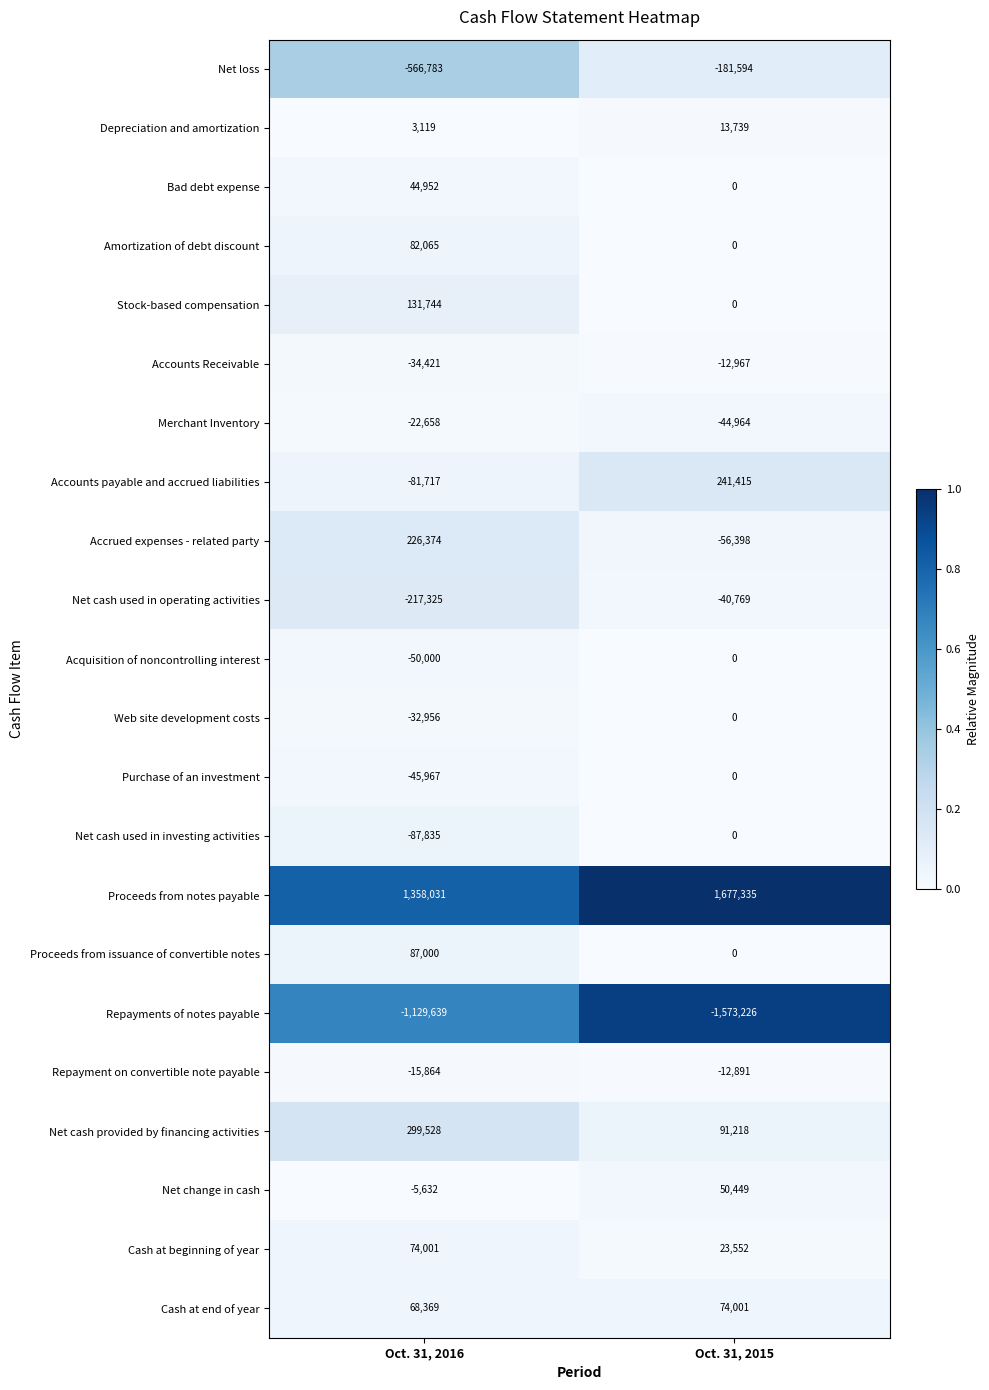

What is the total value across all series at Oct. 31, 2016?

84386